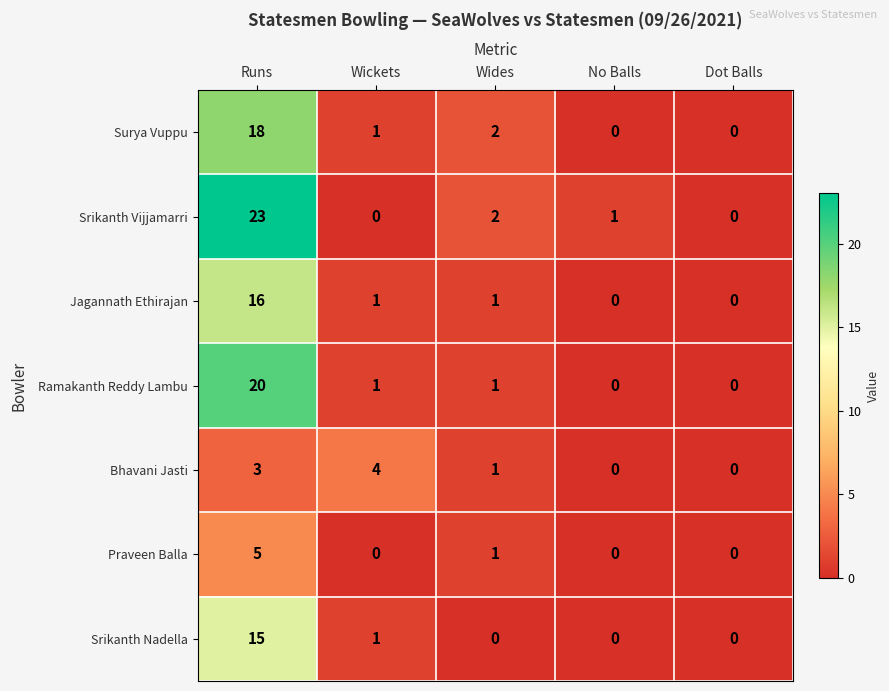

Is it true that Jagannath Ethirajan equals 1 at Wides?

True